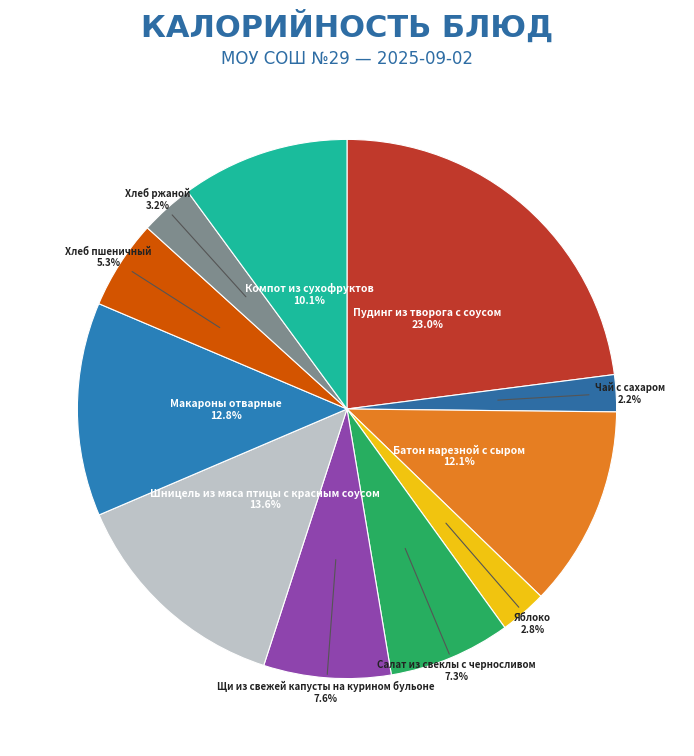

How many segments does this pie chart have?

11